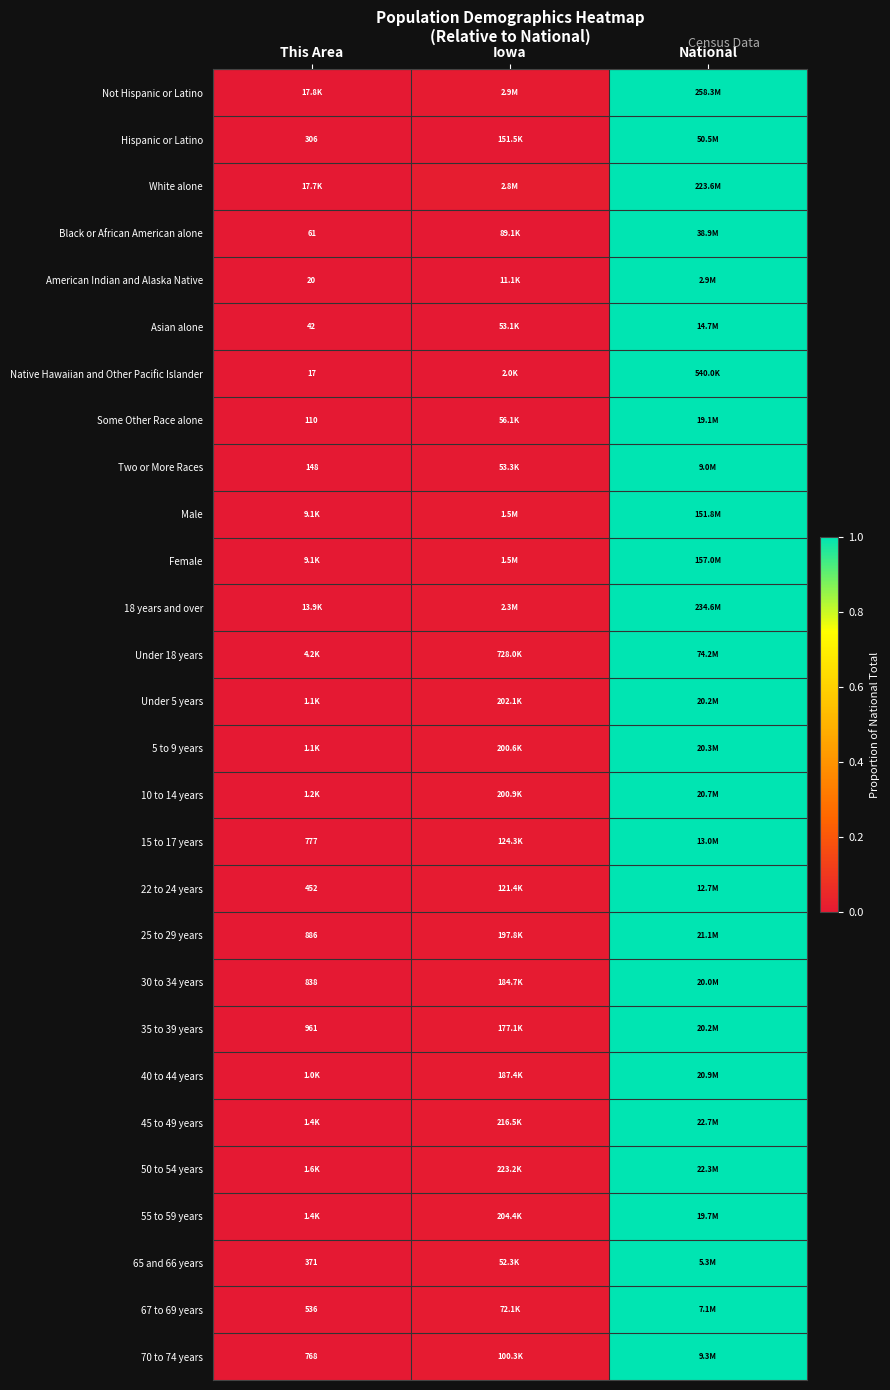

The Male series shows 0.0 at Iowa. True or false?

True